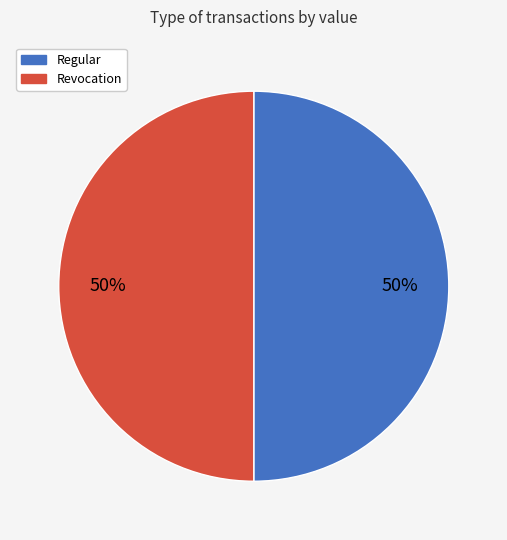

Approximately how many times larger is the value at Revocation compared to Regular?

1.0